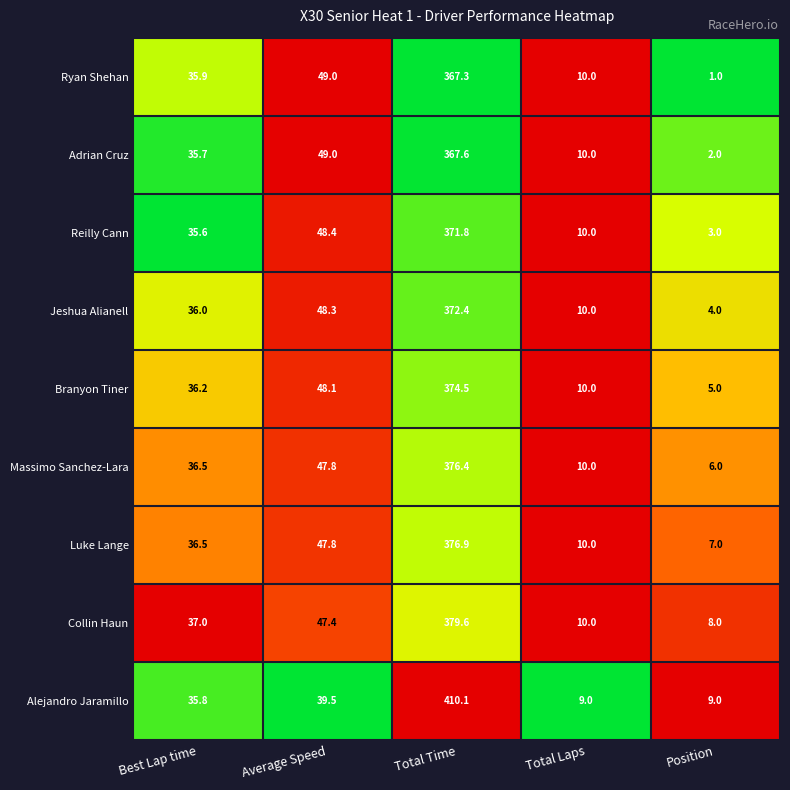

At which category is the sum across all series the highest?

Total Time